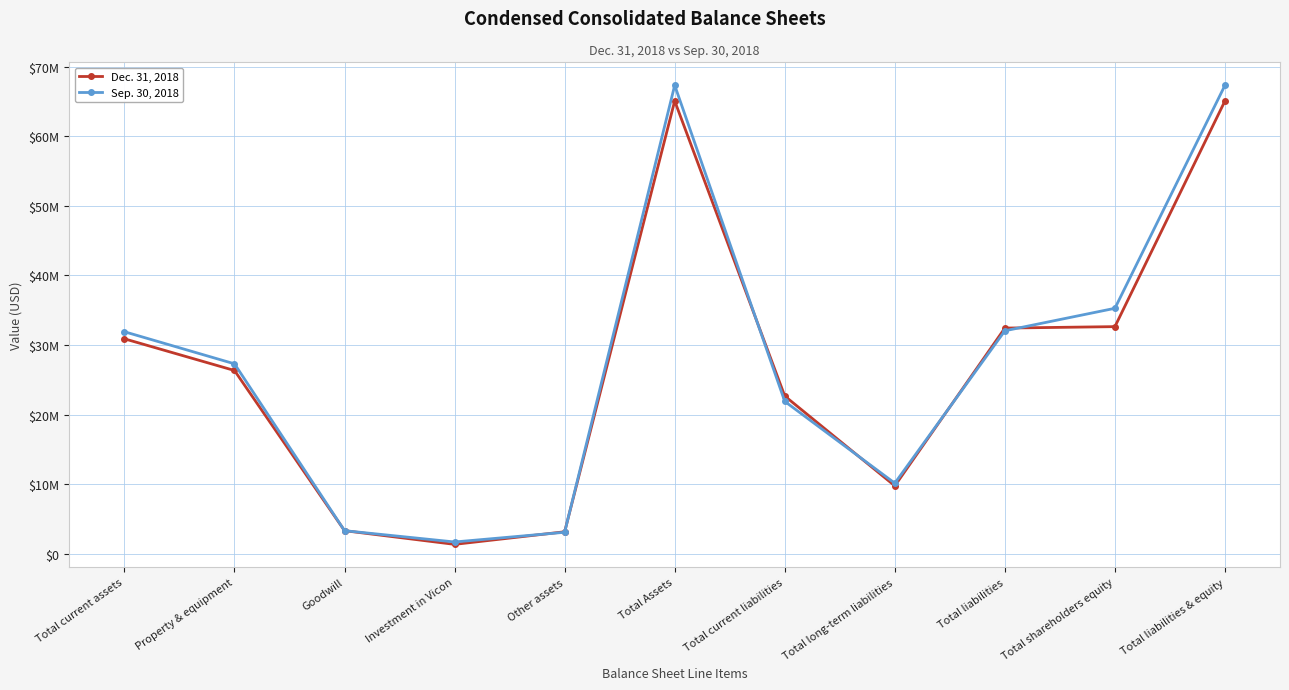

At which category does the chart reach its minimum across all series?

Investment in Vicon